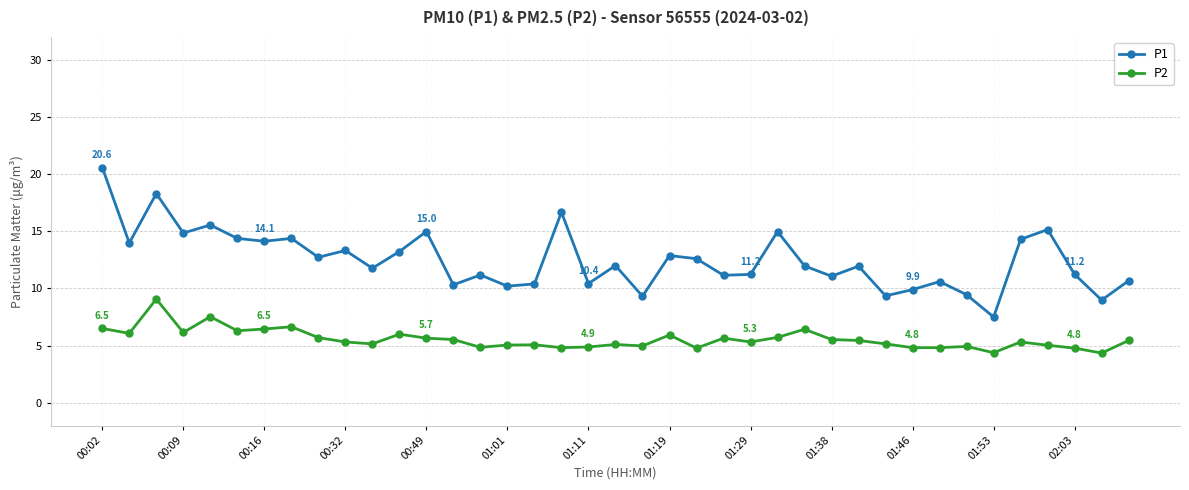

What is the sum of all P2 values?

216.7